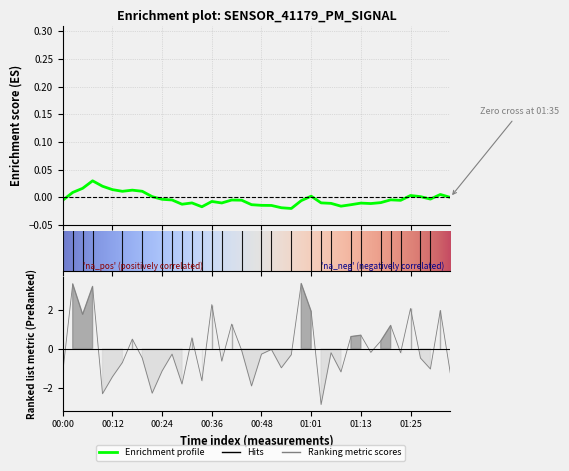

Is it true that the value at 00:24 is -1.1?

True